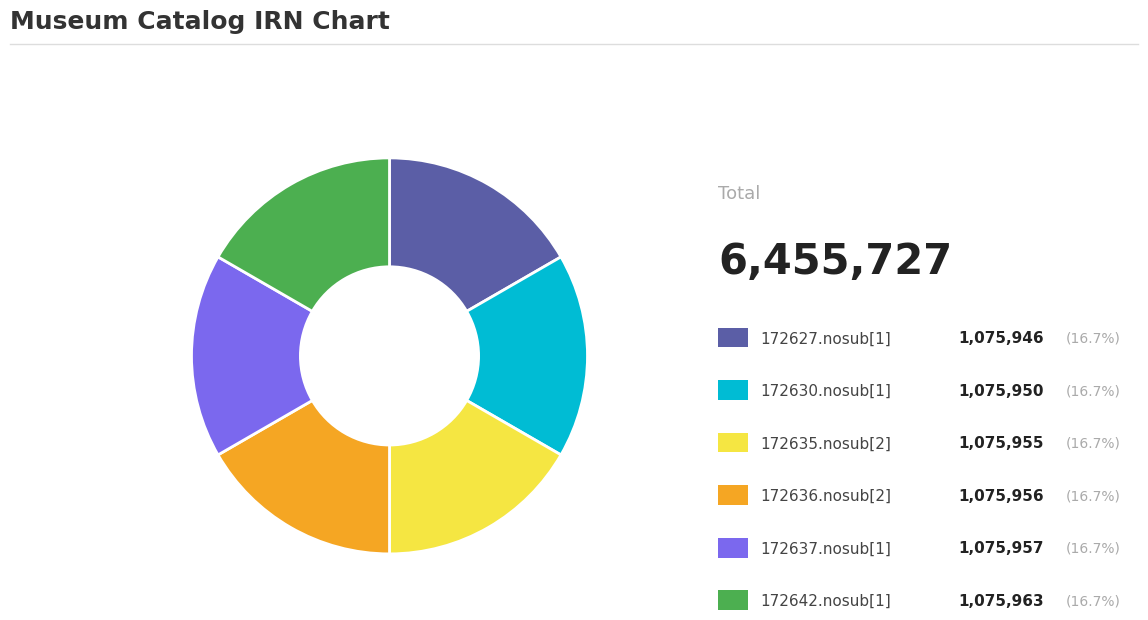

Does any single category account for the majority?

No